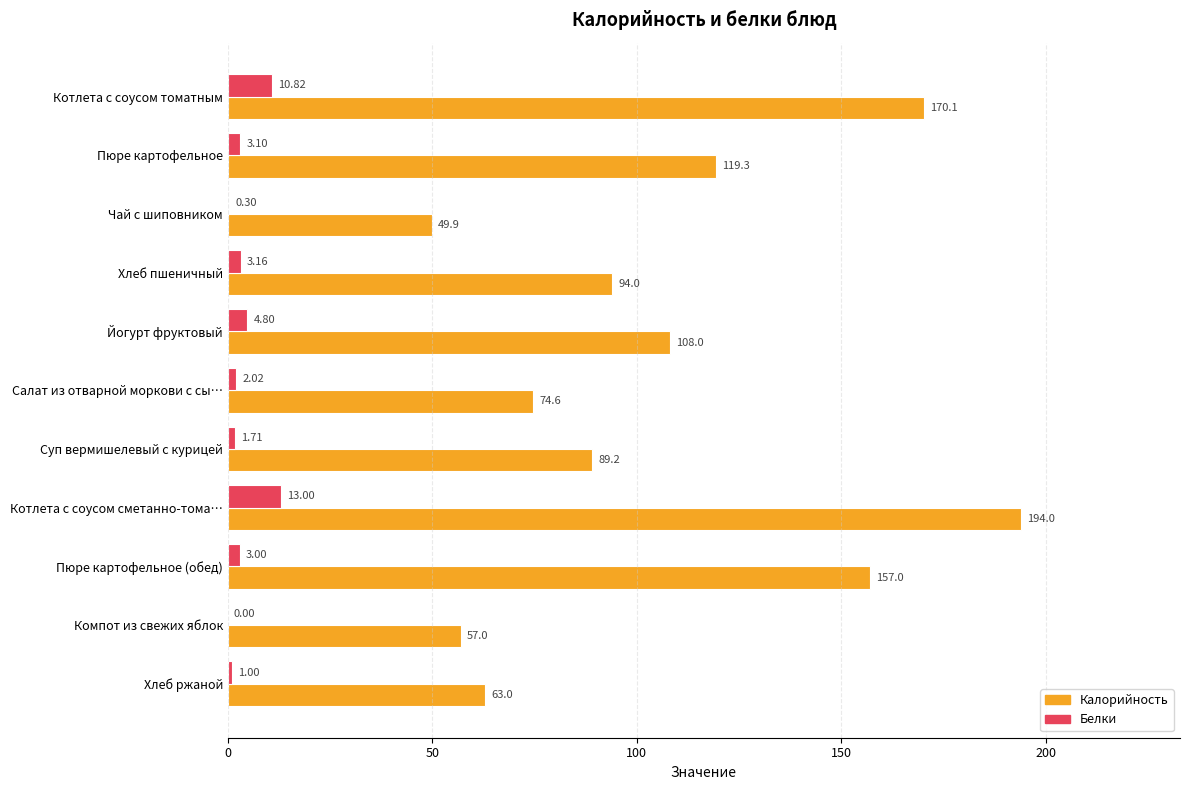

At which category is the sum across all series the highest?

Котлета с соусом сметанно-тома…